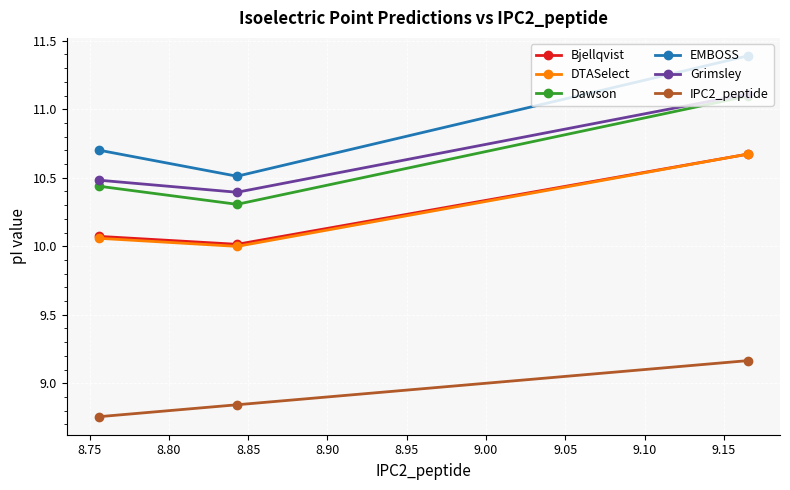

What is the greatest value displayed?

11.4